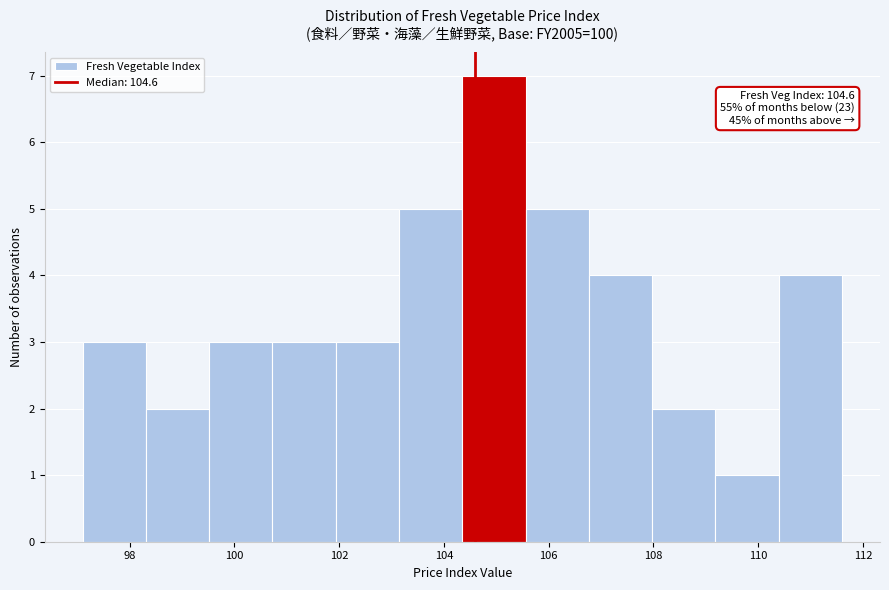

Over which range of the x-axis is the bar tallest?

104.4 to 105.6